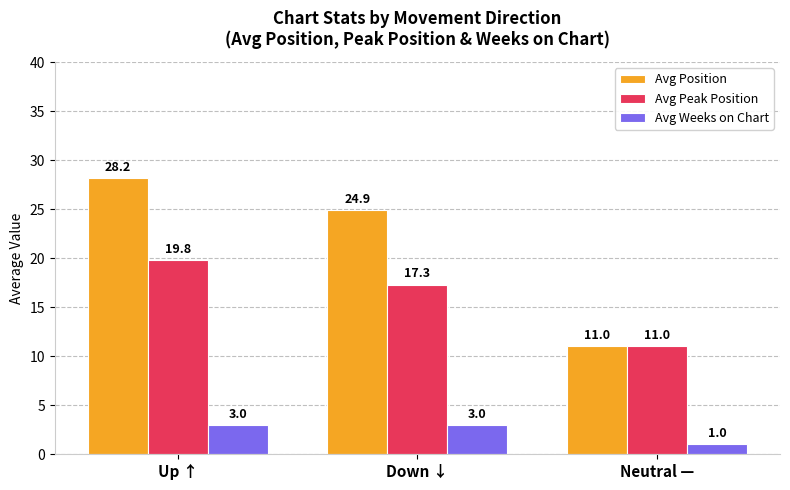

How many values in the Avg Position series are below 24?

1